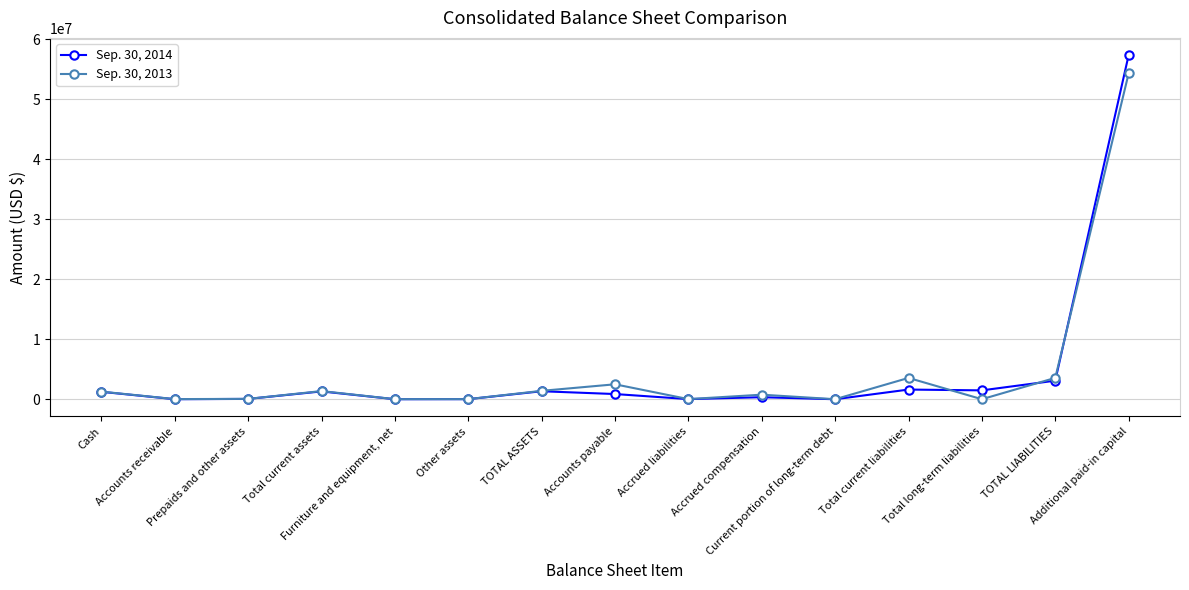

Which series has the largest range (max minus min)?

Sep. 30, 2014